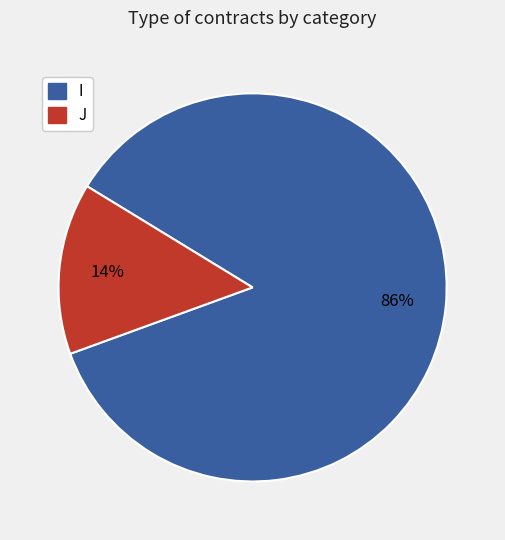

Which slice is the largest?

I